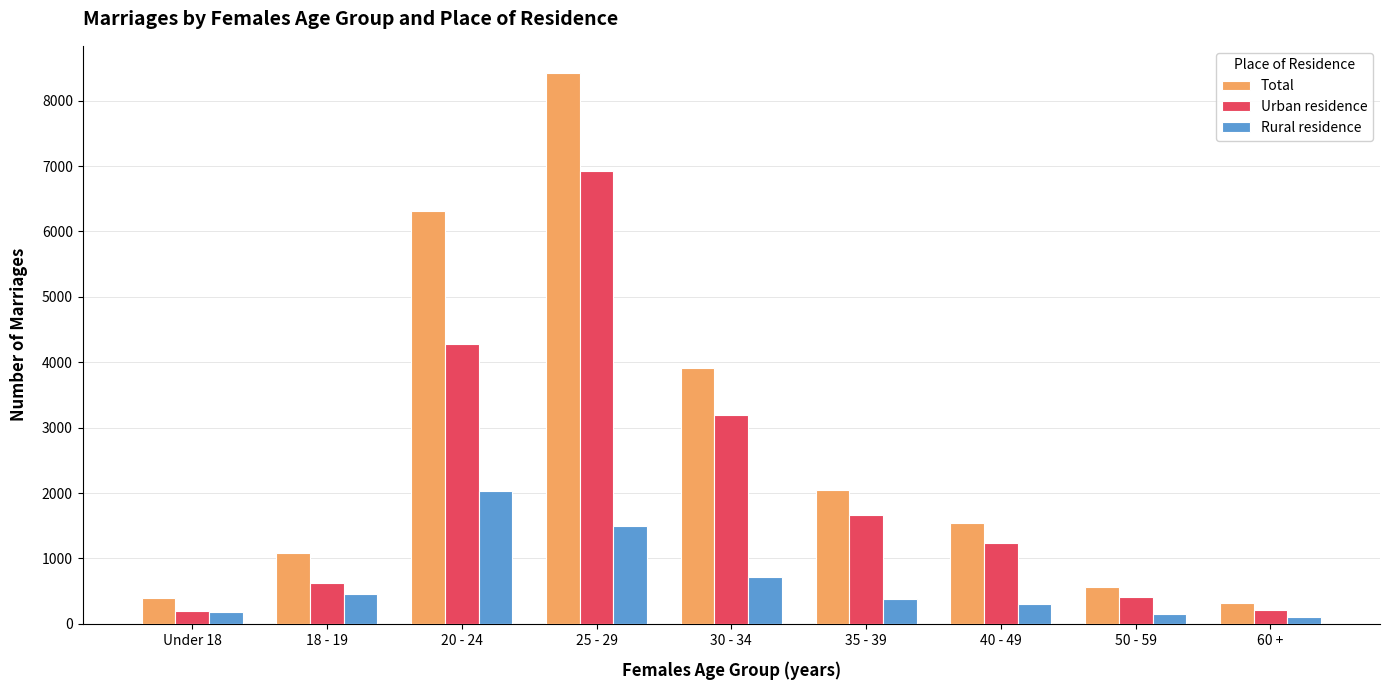

How many bars are there in each group?

3